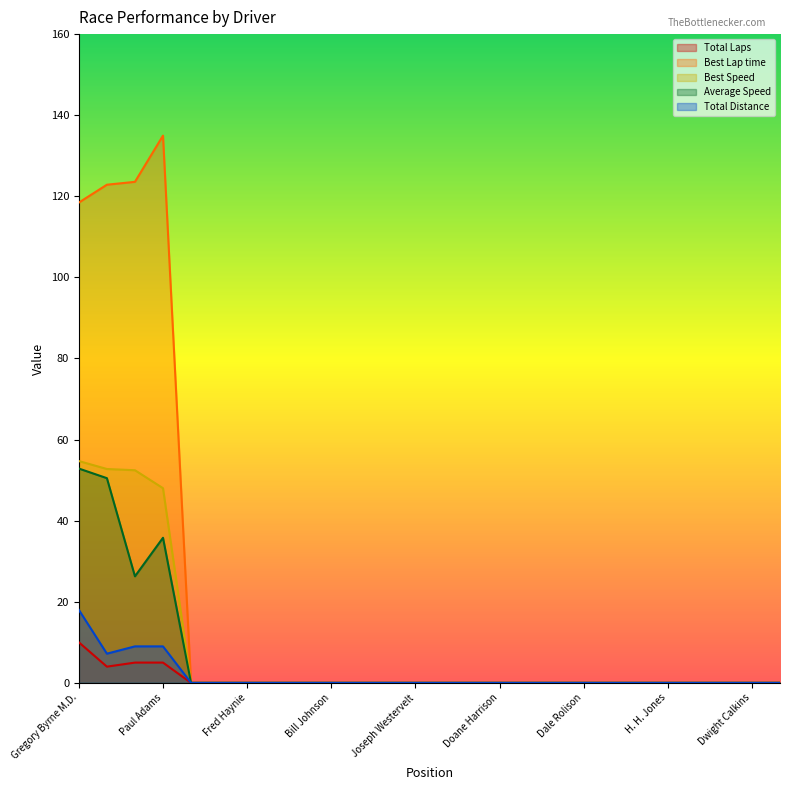

True or false: Best Lap time has more than 0 interior local peaks.

True